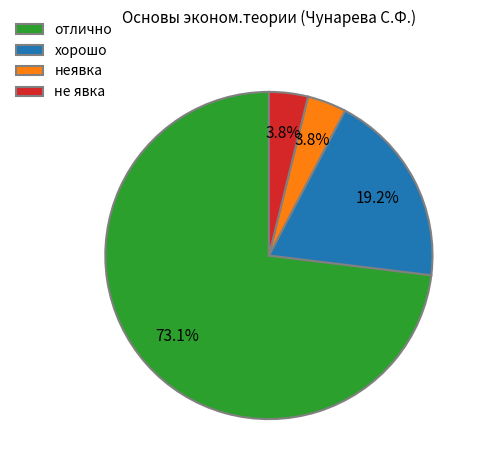

True or false: отлично accounts for 60% of the total.

False